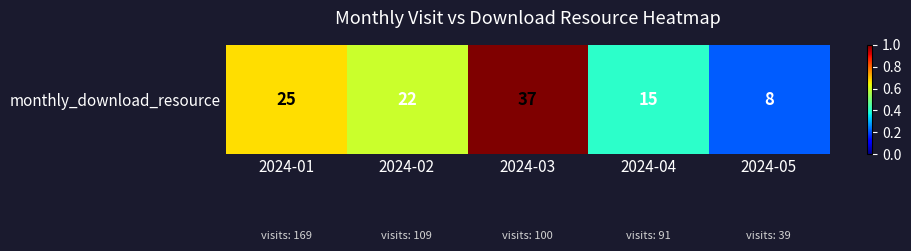

Where is the data nearest to the value 22?

2024-02